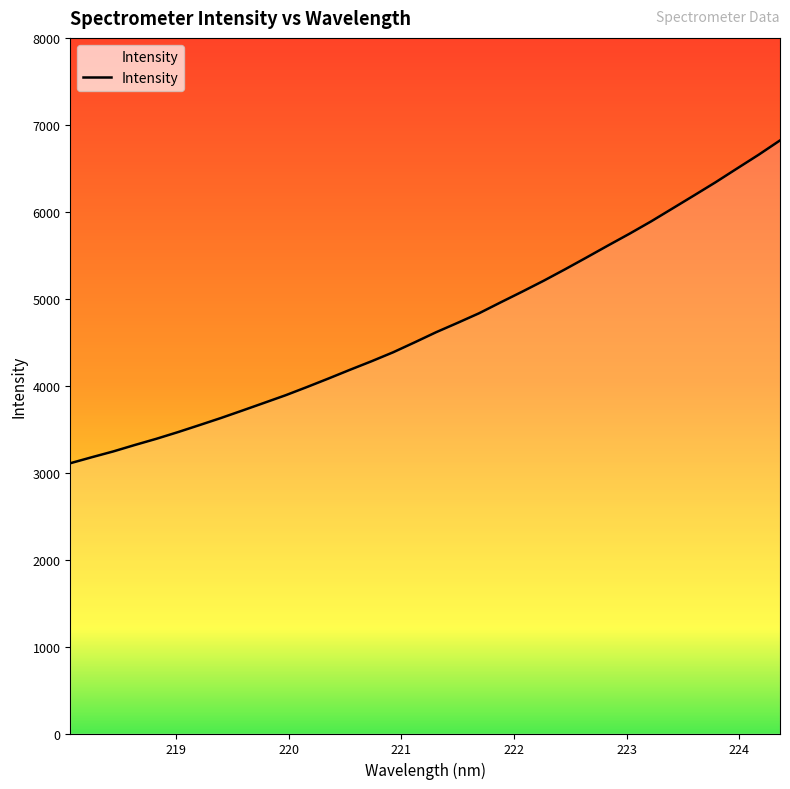

What is the smallest value displayed?

3108.1